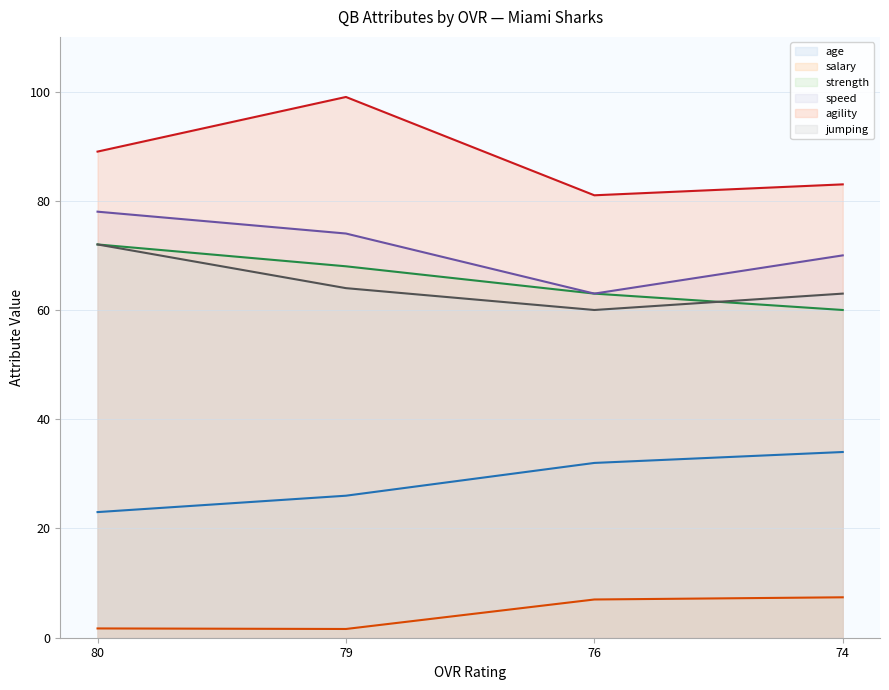

Where is age (line) nearest to the value 28?

79